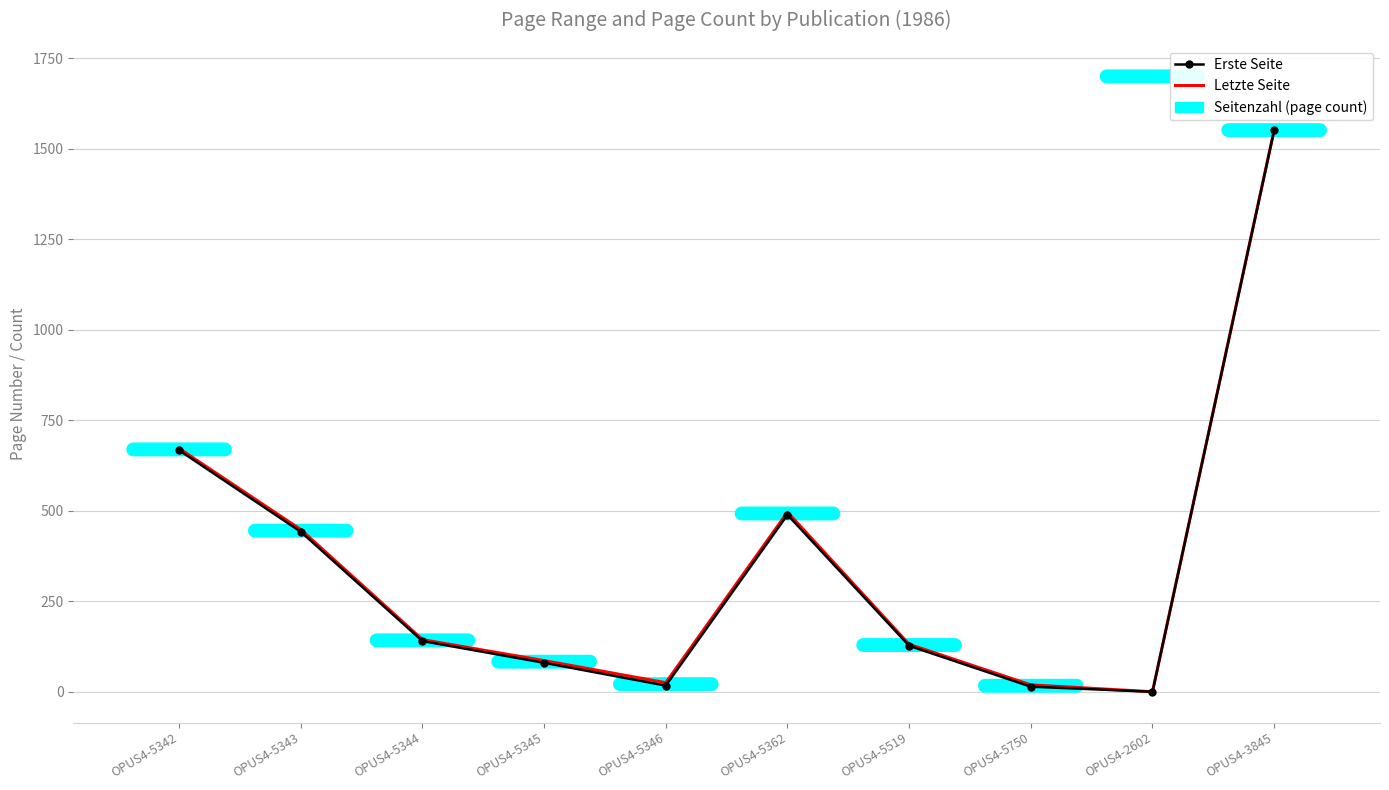

How many categories are shown in the chart?

10